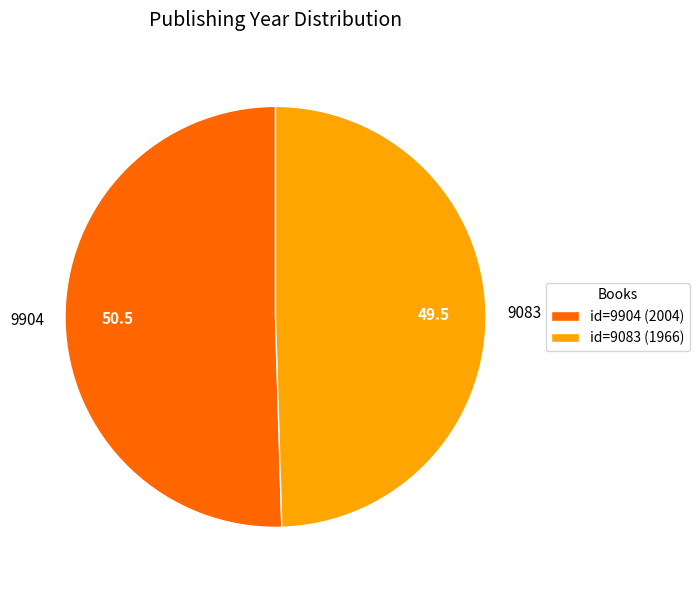

Which slice represents more than half of the pie?

id=9904 (2004)